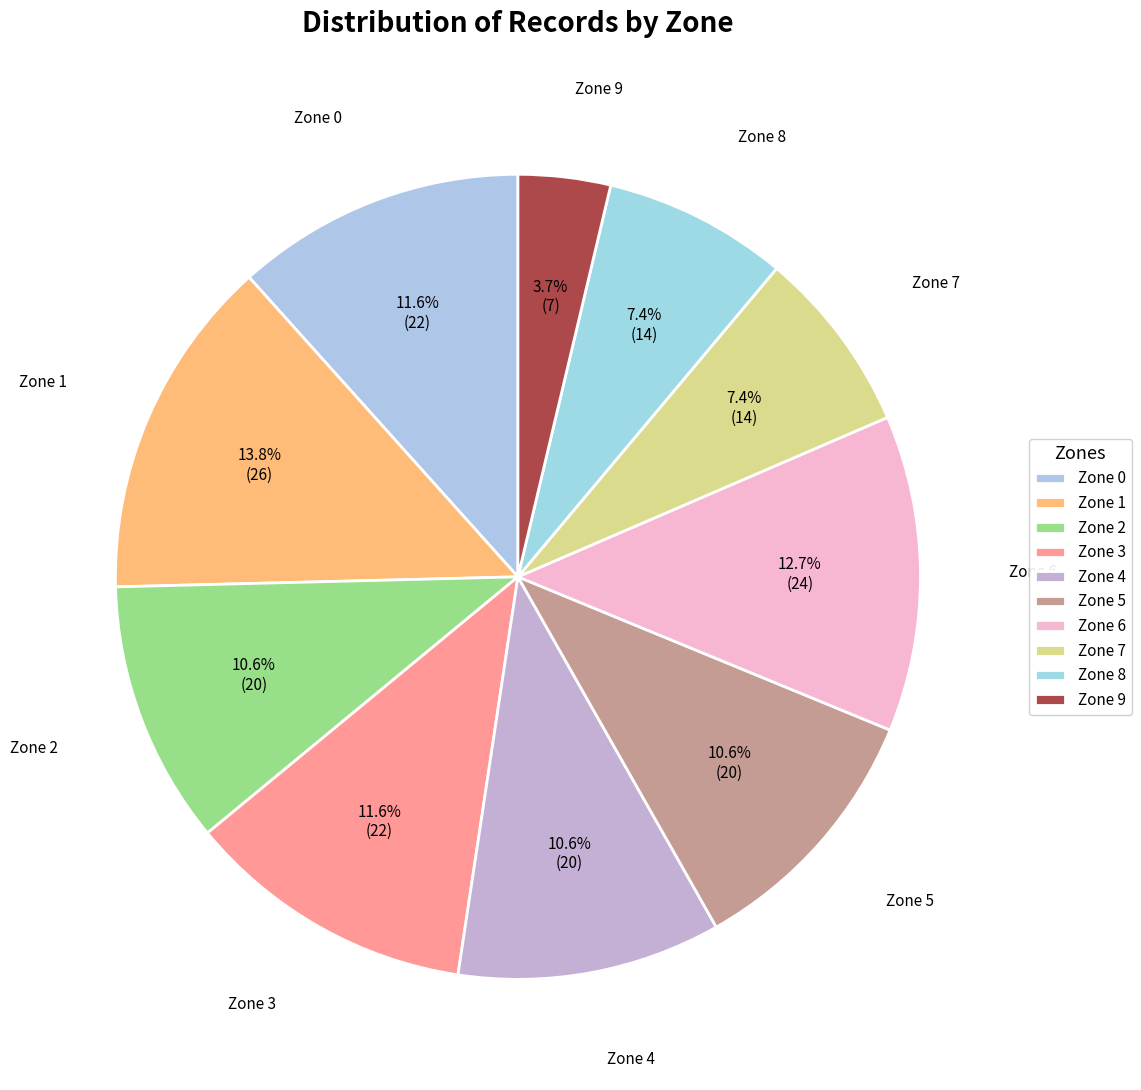

Does Zone 8 represent more than half of the total?

No